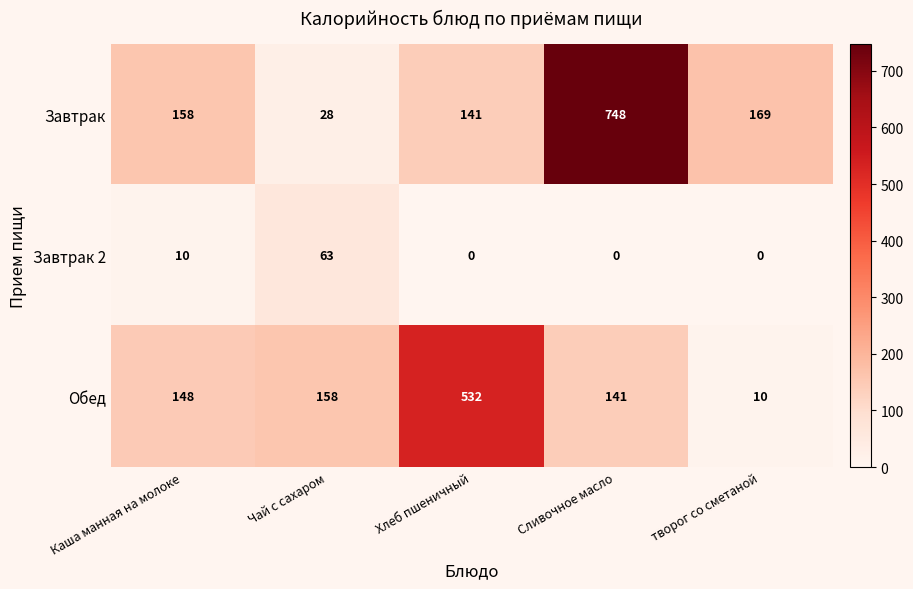

At which label does Завтрак reach its minimum?

Чай с сахаром